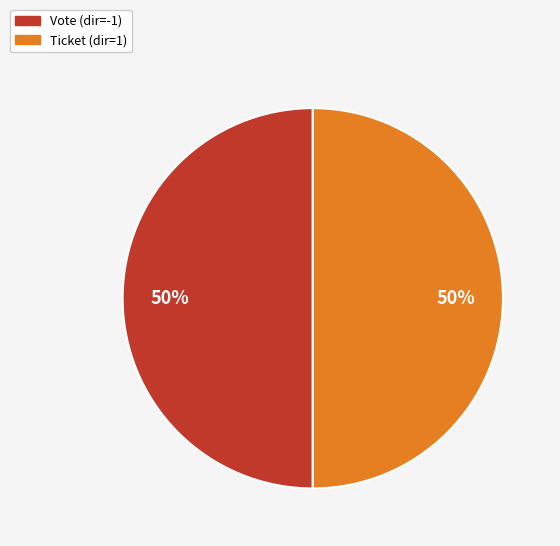

To the nearest percent, what is the difference between the largest and smallest slice percentages?

0%